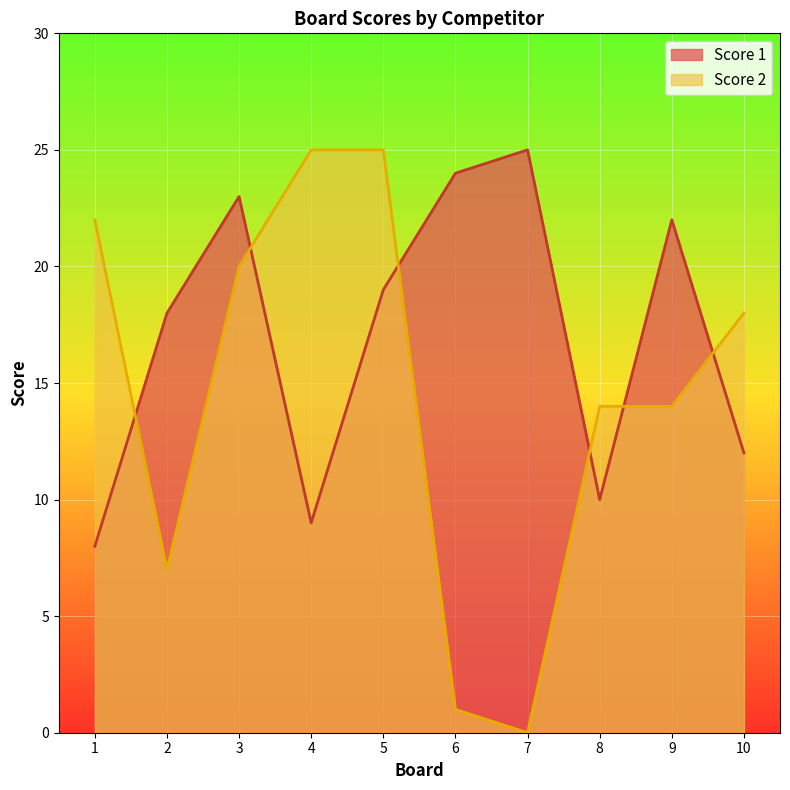

Which has a higher value, 1 or 7?

7